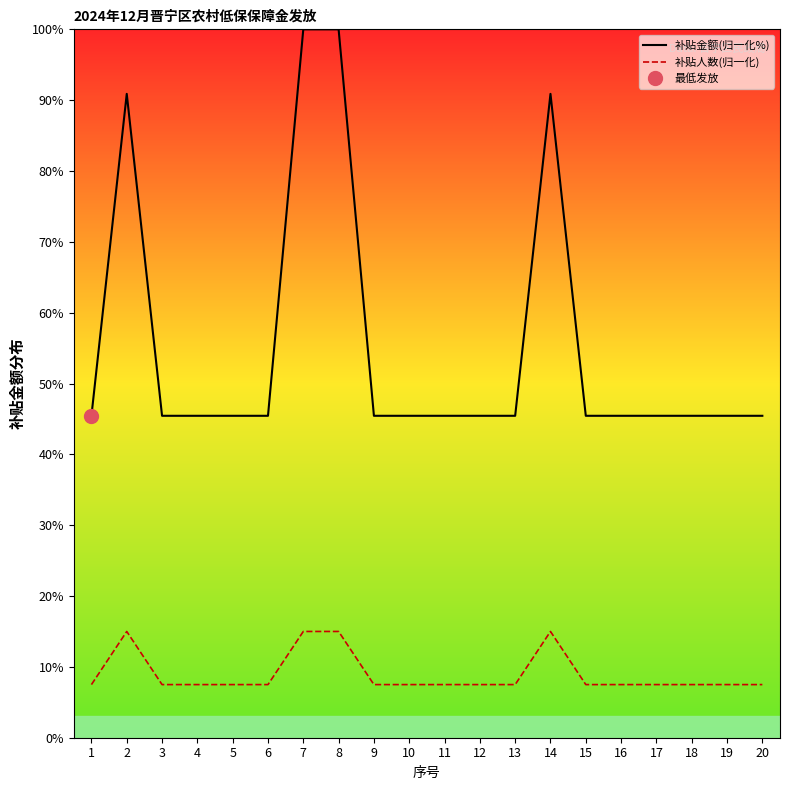

At 6, list the series in order from largest to smallest.

补贴金额(归一化%), 补贴人数(归一化)